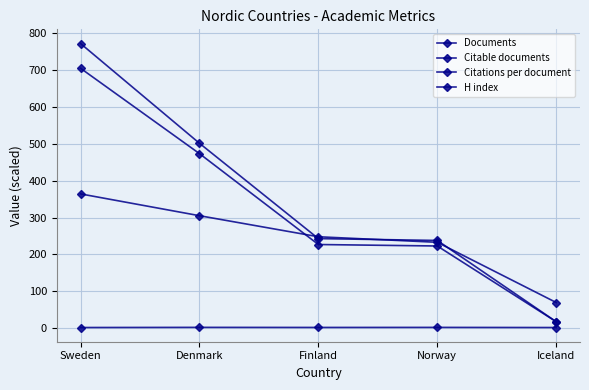

Reading left to right, transcribe all the data shown in this chart.

Documents: Sweden=771.0	Denmark=501.0	Finland=243.0	Norway=238.0	Iceland=18.0
Citable documents: Sweden=704.0	Denmark=473.0	Finland=227.0	Norway=223.0	Iceland=18.0
Citations per document: Sweden=2.4	Denmark=2.8	Finland=2.6	Norway=2.7	Iceland=2.3
H index: Sweden=364.0	Denmark=305.0	Finland=248.0	Norway=233.0	Iceland=70.0